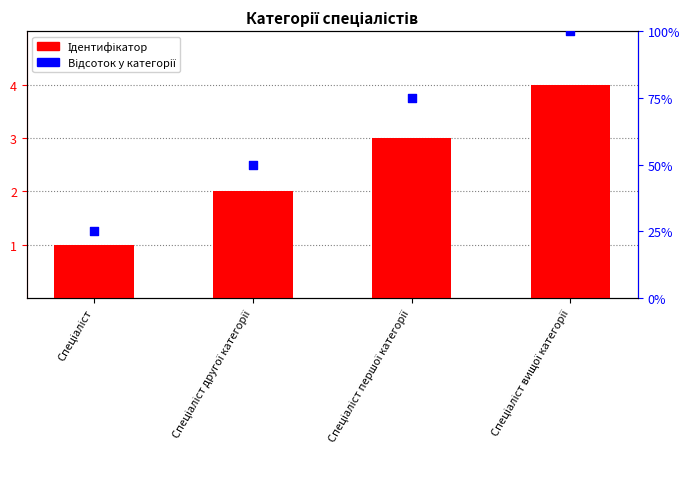

Which series has the widest spread of Y values?

Відсоток у категорії